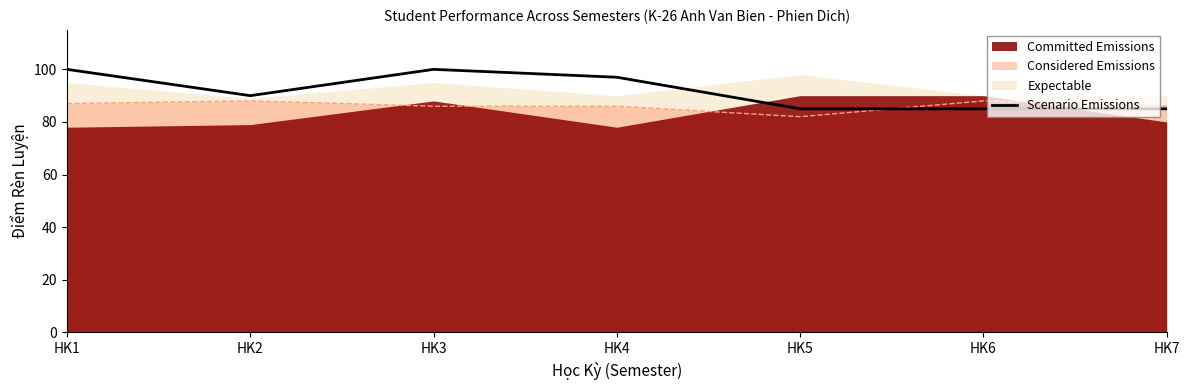

What is the sum of all values?

642